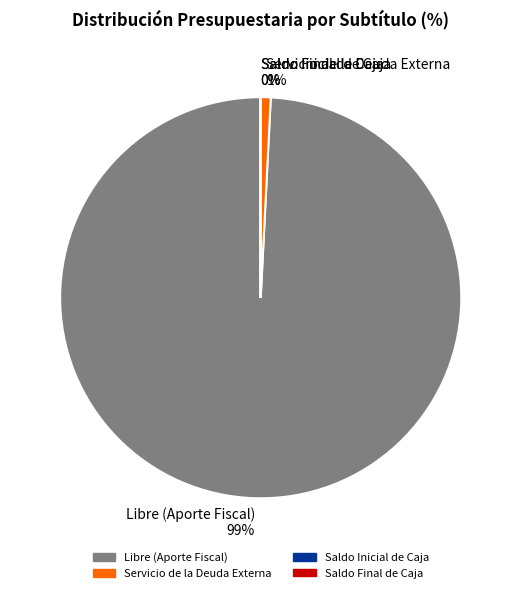

Does Servicio de la Deuda Externa represent more than half of the total?

No